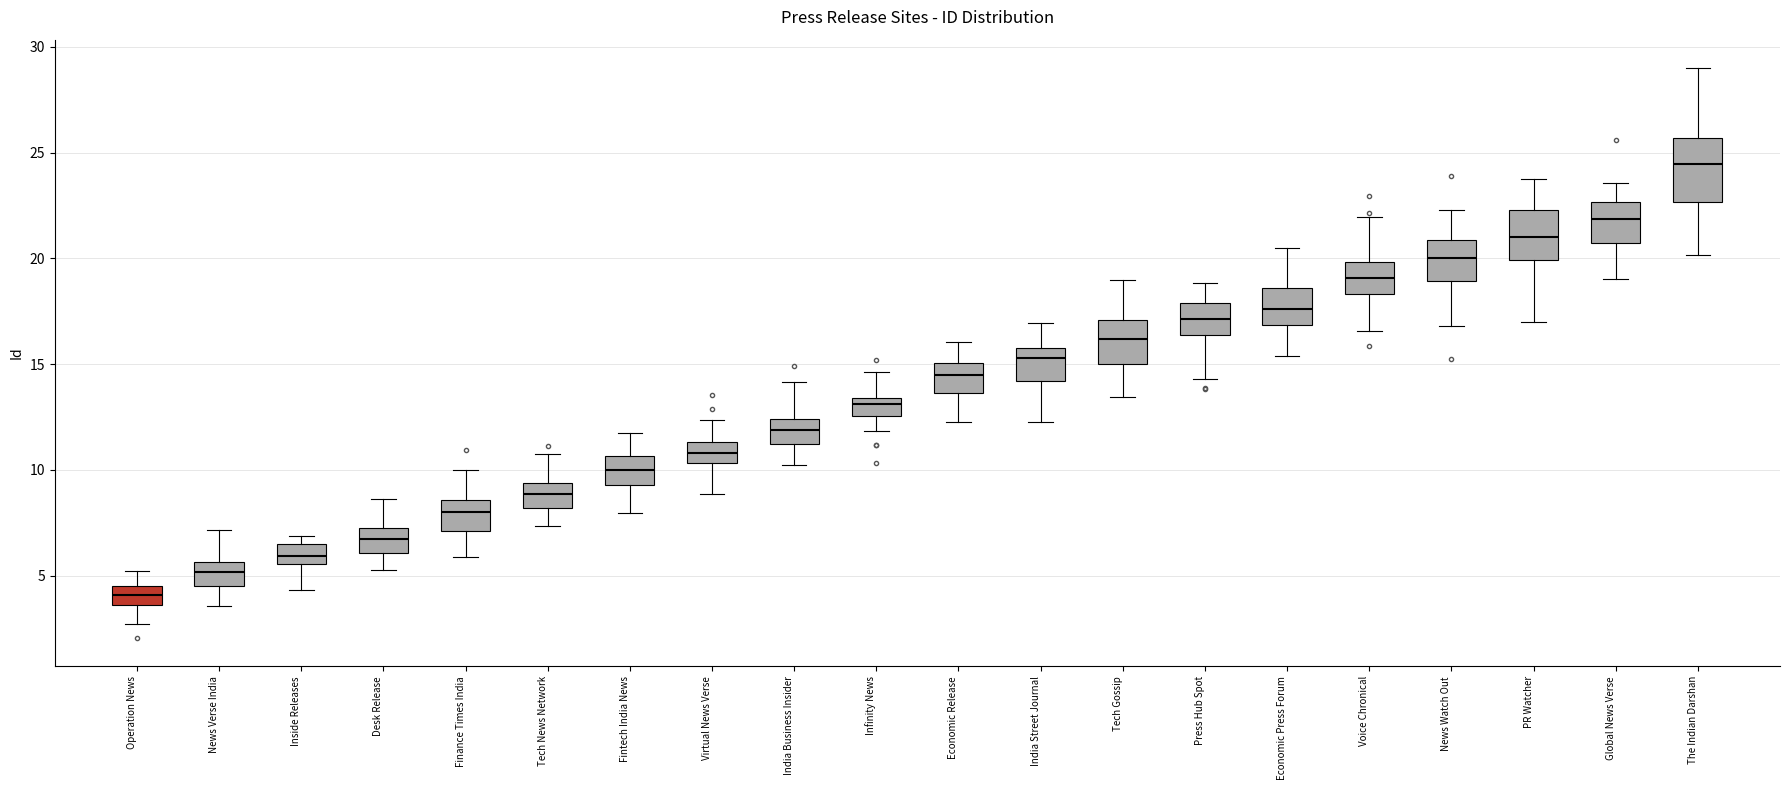

Which box has the lowest median line?

Operation News